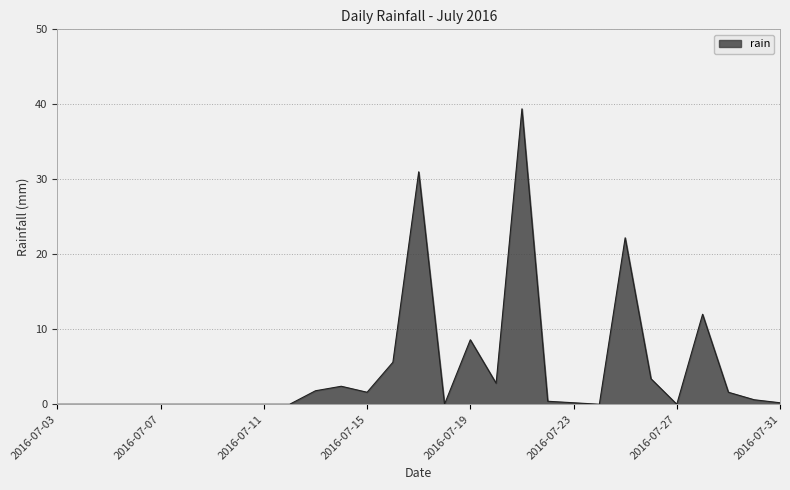

How many lines are shown in the chart?

1